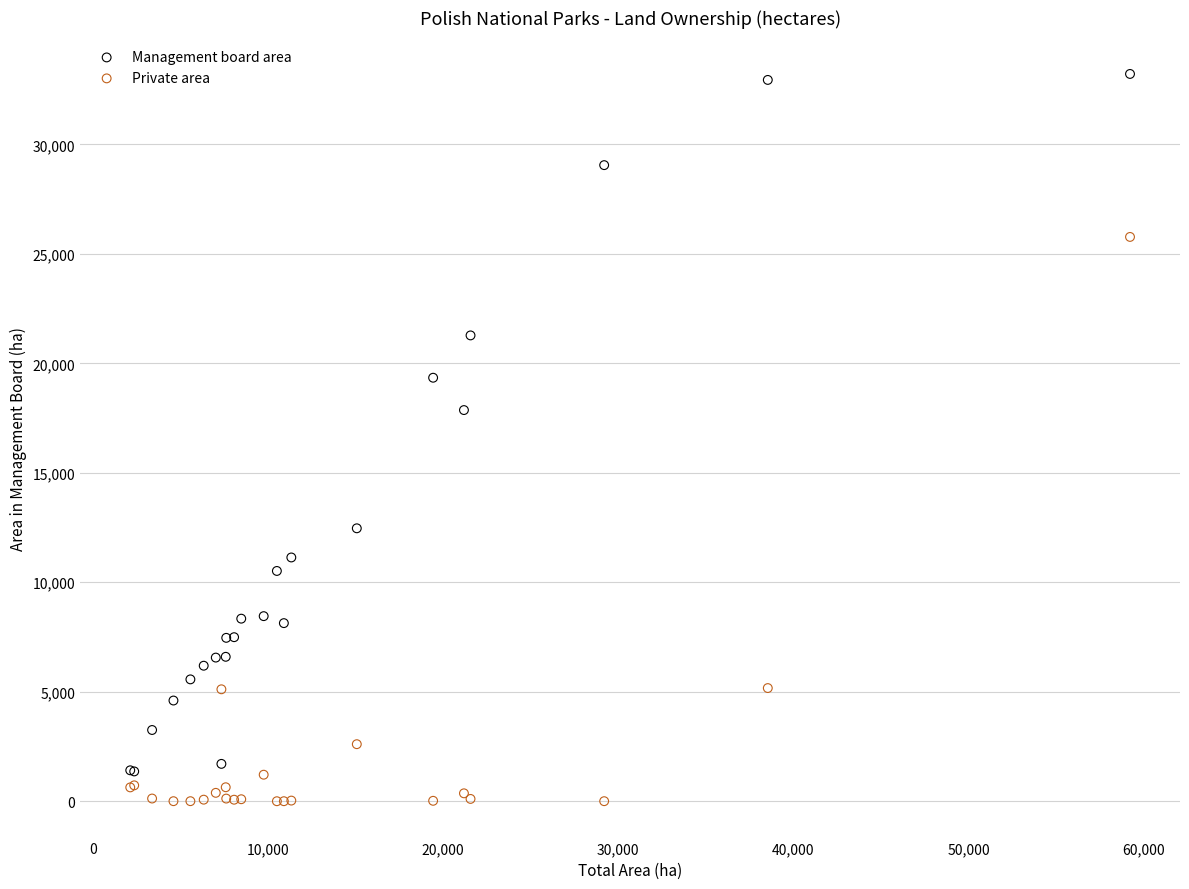

Which series contains the highest Y value?

Management board area